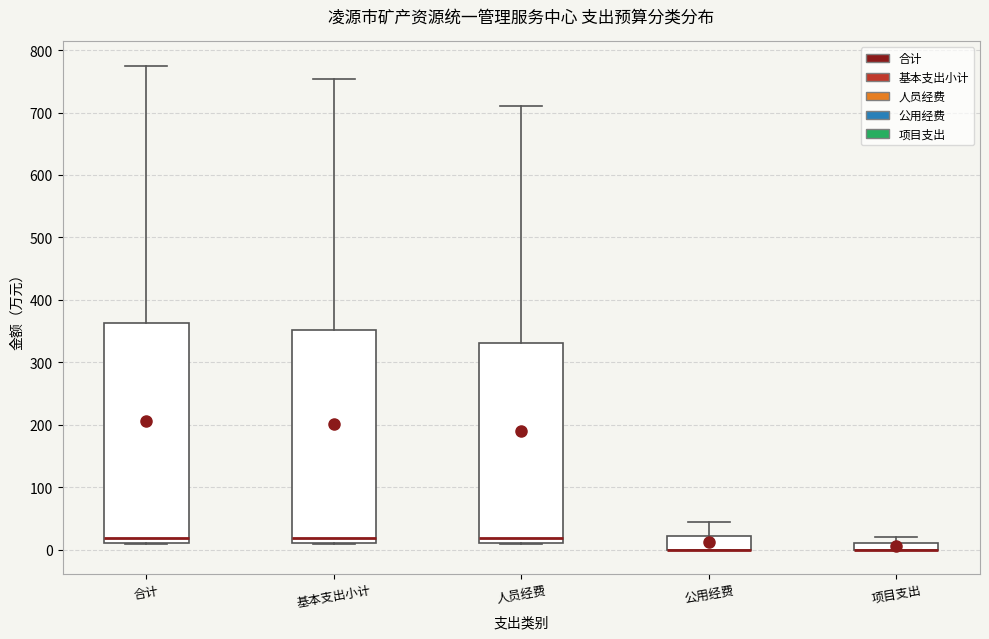

Which box is the tallest, from its lower edge to its upper edge?

合计